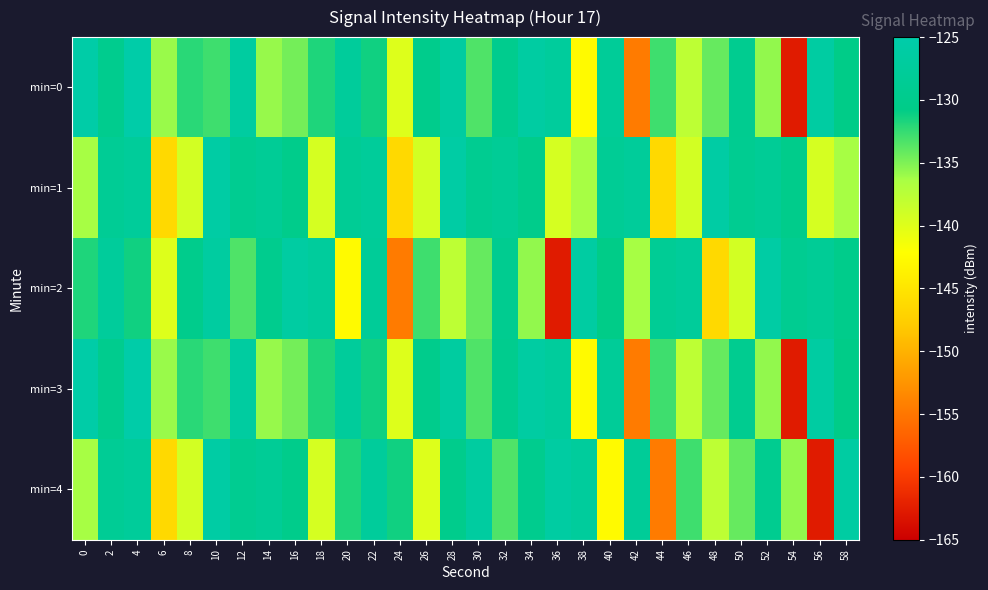

Reading left to right, list all the values displayed in this chart.

min=0: 0=-125.4	2=-129.7	4=-125.3	6=-135.9	8=-132.2	10=-132.8	12=-126.7	14=-135.8	16=-134.6	18=-131.8	20=-127.5	22=-131.3	24=-139.9	26=-130.0	28=-126.6	30=-133.4	32=-129.5	34=-126.4	36=-127.4	38=-142.7	40=-128.0	42=-154.6	44=-132.9	46=-137.8	48=-134.2	50=-129.3	52=-135.7	54=-162.7	56=-126.4	58=-130.6
min=1: 0=-136.4	2=-128.5	4=-127.6	6=-146.3	8=-139.2	10=-125.9	12=-129.2	14=-128.3	16=-130.1	18=-139.4	20=-128.5	22=-127.6	24=-146.3	26=-139.2	28=-125.9	30=-129.2	32=-128.3	34=-130.1	36=-139.4	38=-136.4	40=-128.5	42=-127.6	44=-146.3	46=-139.2	48=-125.9	50=-129.2	52=-128.3	54=-130.1	56=-139.4	58=-136.4
min=2: 0=-131.8	2=-127.5	4=-131.3	6=-139.9	8=-130.0	10=-126.6	12=-133.4	14=-129.5	16=-126.4	18=-127.4	20=-142.7	22=-128.0	24=-154.6	26=-132.9	28=-137.8	30=-134.2	32=-129.3	34=-135.7	36=-162.7	38=-126.4	40=-130.6	42=-136.4	44=-128.5	46=-127.6	48=-146.3	50=-139.2	52=-125.9	54=-129.2	56=-128.3	58=-130.1
min=3: 0=-125.4	2=-129.7	4=-125.3	6=-135.9	8=-132.2	10=-132.8	12=-126.7	14=-135.8	16=-134.6	18=-131.8	20=-127.5	22=-131.3	24=-139.9	26=-130.0	28=-126.6	30=-133.4	32=-129.5	34=-126.4	36=-127.4	38=-142.7	40=-128.0	42=-154.6	44=-132.9	46=-137.8	48=-134.2	50=-129.3	52=-135.7	54=-162.7	56=-126.4	58=-130.6
min=4: 0=-136.4	2=-128.5	4=-127.6	6=-146.3	8=-139.2	10=-125.9	12=-129.2	14=-128.3	16=-130.1	18=-139.4	20=-131.8	22=-127.5	24=-131.3	26=-139.9	28=-130.0	30=-126.6	32=-133.4	34=-129.5	36=-126.4	38=-127.4	40=-142.7	42=-128.0	44=-154.6	46=-132.9	48=-137.8	50=-134.2	52=-129.3	54=-135.7	56=-162.7	58=-126.4